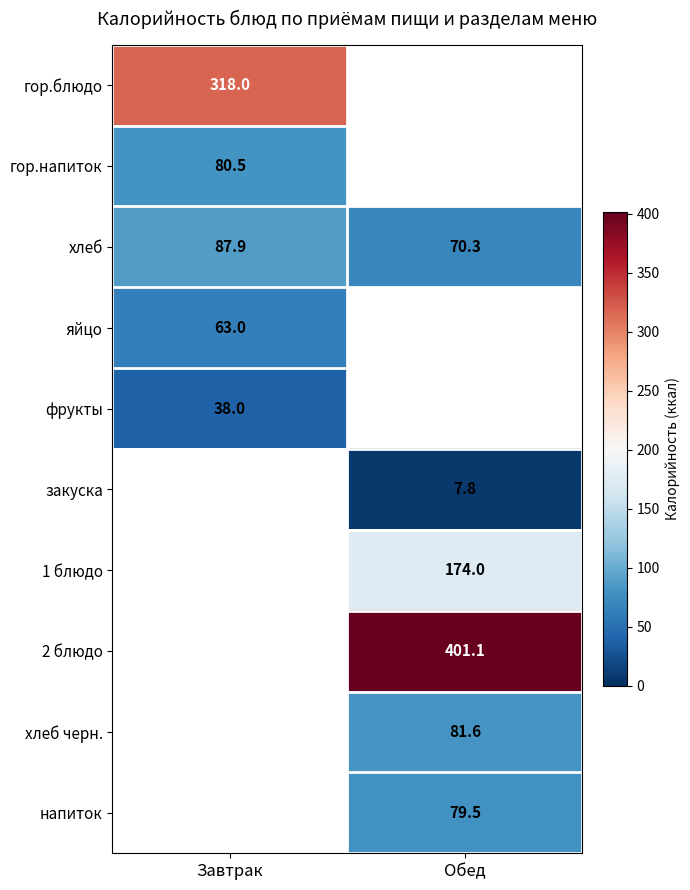

The хлеб черн. series shows 81.6 at Обед. True or false?

True